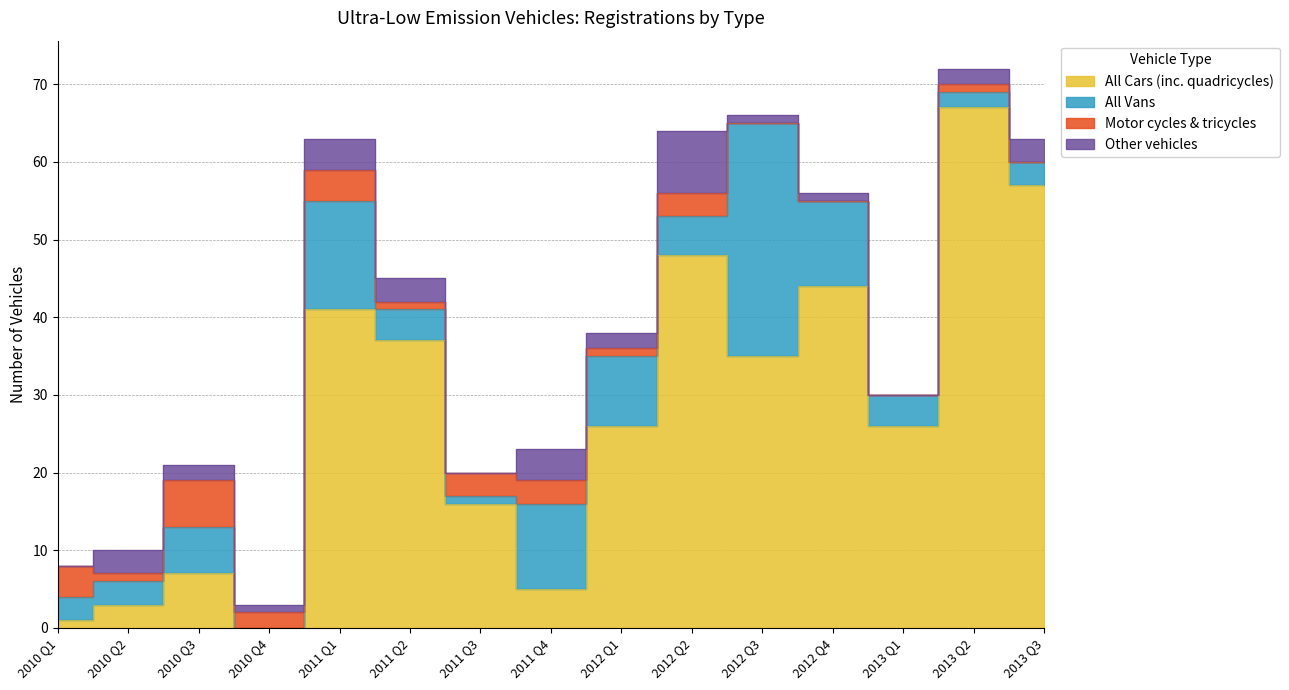

What is the difference between the highest and lowest values at 2013 Q3?

57